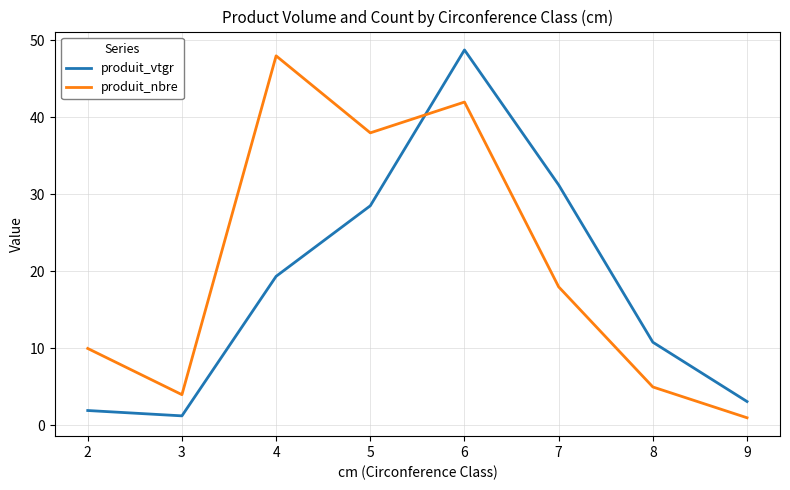

What is the maximum value shown in the chart?

48.8